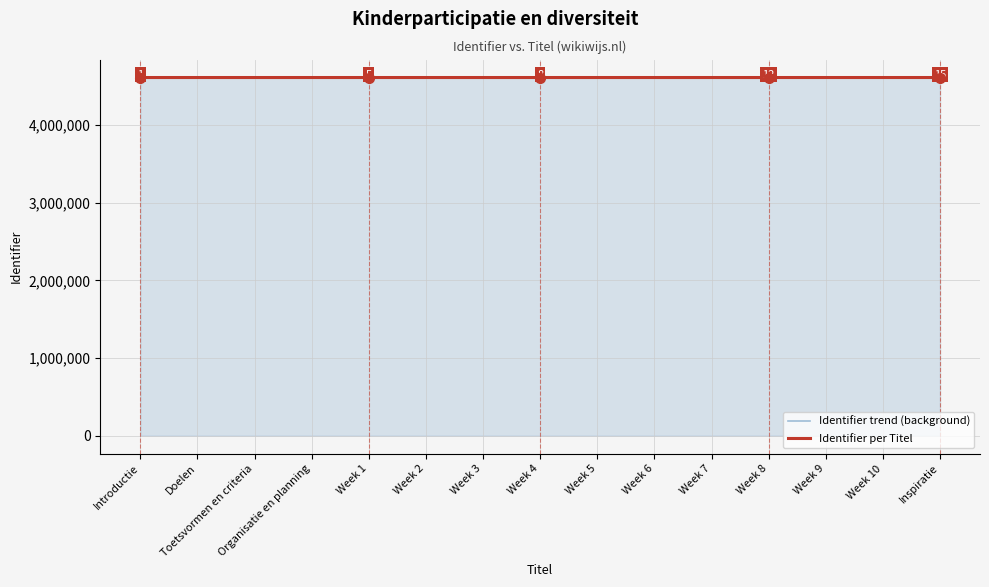

True or false: Identifier trend (background) and Identifier per Titel cross at least once.

False